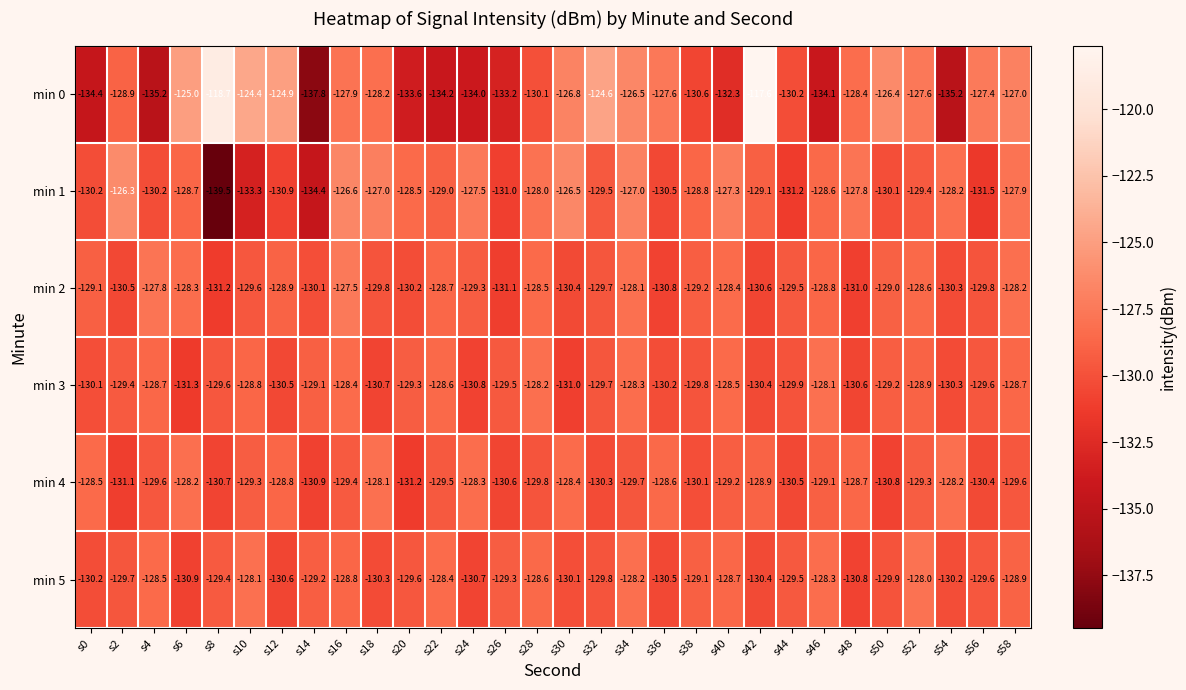

At which label is min 1 closest to -132?

s56